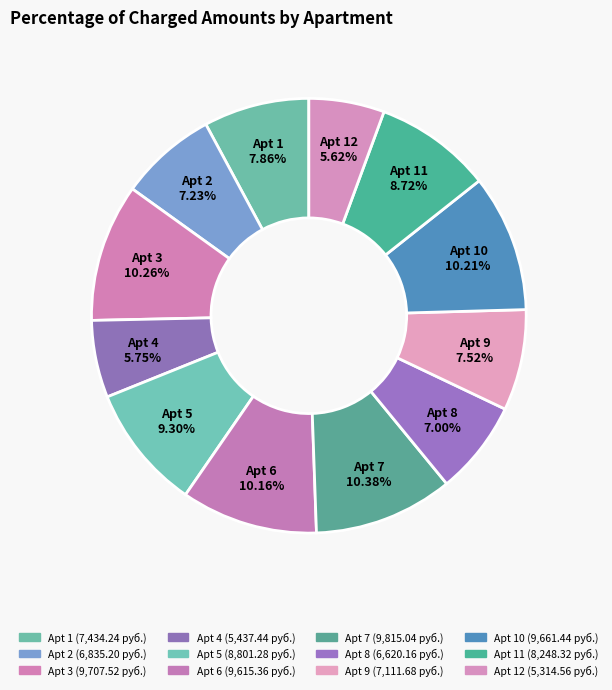

Does Apt 10 represent more than half of the total?

No